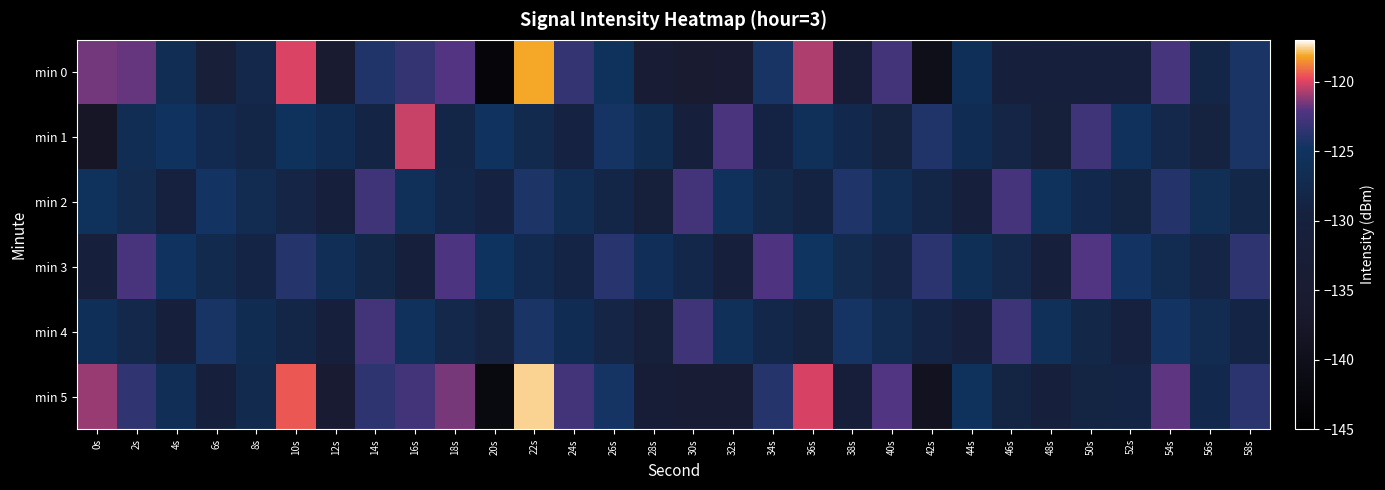

Between 30s and 44s, which is larger?

44s